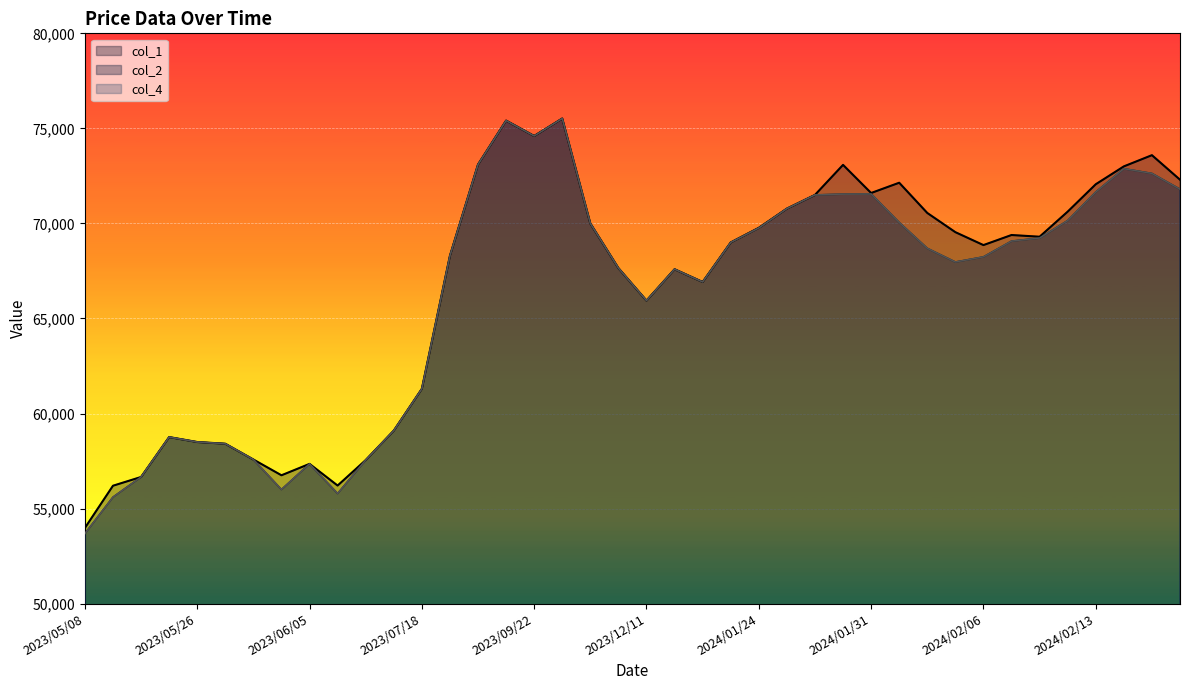

Reading left to right, transcribe all the data shown in this chart.

col_1: 2023/05/08=53980	2023/05/12=56200	2023/05/18=56660	2023/05/25=58760	2023/05/26=58500	2023/05/29=58410	2023/05/31=57580	2023/06/01=56750	2023/06/05=57350	2023/06/13=56210	2023/06/15=57550	2023/06/19=59100	2023/07/18=61300	2023/08/08=68300	2023/09/06=73100	2023/09/20=75410	2023/09/22=74600	2023/09/28=75520	2023/11/17=70000	2023/12/05=67650	2023/12/11=65940	2023/12/19=67590	2024/01/11=66920	2024/01/23=69000	2024/01/24=69770	2024/01/26=70780	2024/01/29=71500	2024/01/30=73080	2024/01/31=71600	2024/02/01=72140	2024/02/02=70550	2024/02/05=69540	2024/02/06=68860	2024/02/07=69390	2024/02/08=69300	2024/02/09=70620	2024/02/13=72060	2024/02/14=73000	2024/02/15=73590	2024/02/16=72300
col_2: 2023/05/08=53680	2023/05/12=55600	2023/05/18=56660	2023/05/25=58760	2023/05/26=58500	2023/05/29=58410	2023/05/31=57580	2023/06/01=56000	2023/06/05=57350	2023/06/13=55790	2023/06/15=57550	2023/06/19=59100	2023/07/18=61300	2023/08/08=68300	2023/09/06=73100	2023/09/20=75410	2023/09/22=74600	2023/09/28=75520	2023/11/17=70000	2023/12/05=67650	2023/12/11=65940	2023/12/19=67590	2024/01/11=66920	2024/01/23=69000	2024/01/24=69760	2024/01/26=70780	2024/01/29=71500	2024/01/30=71540	2024/01/31=71550	2024/02/01=70050	2024/02/02=68690	2024/02/05=67970	2024/02/06=68240	2024/02/07=69070	2024/02/08=69230	2024/02/09=70150	2024/02/13=71650	2024/02/14=72880	2024/02/15=72630	2024/02/16=71800
col_4: 2023/05/08=53680	2023/05/12=55600	2023/05/18=56660	2023/05/25=58760	2023/05/26=58500	2023/05/29=58410	2023/05/31=57580	2023/06/01=56000	2023/06/05=57350	2023/06/13=55790	2023/06/15=57550	2023/06/19=59100	2023/07/18=61300	2023/08/08=68300	2023/09/06=73100	2023/09/20=75410	2023/09/22=74600	2023/09/28=75520	2023/11/17=70000	2023/12/05=67650	2023/12/11=65940	2023/12/19=67590	2024/01/11=66920	2024/01/23=69000	2024/01/24=69760	2024/01/26=70780	2024/01/29=71500	2024/01/30=71540	2024/01/31=71550	2024/02/01=70050	2024/02/02=68690	2024/02/05=67970	2024/02/06=68240	2024/02/07=69070	2024/02/08=69230	2024/02/09=70150	2024/02/13=71650	2024/02/14=72880	2024/02/15=72630	2024/02/16=71800